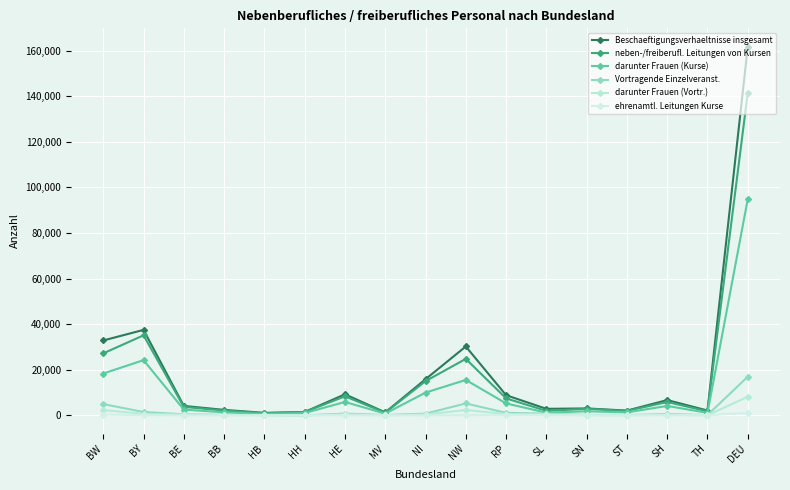

True or false: darunter Frauen (Kurse) and neben-/freiberufl. Leitungen von Kursen intersect in this chart.

False